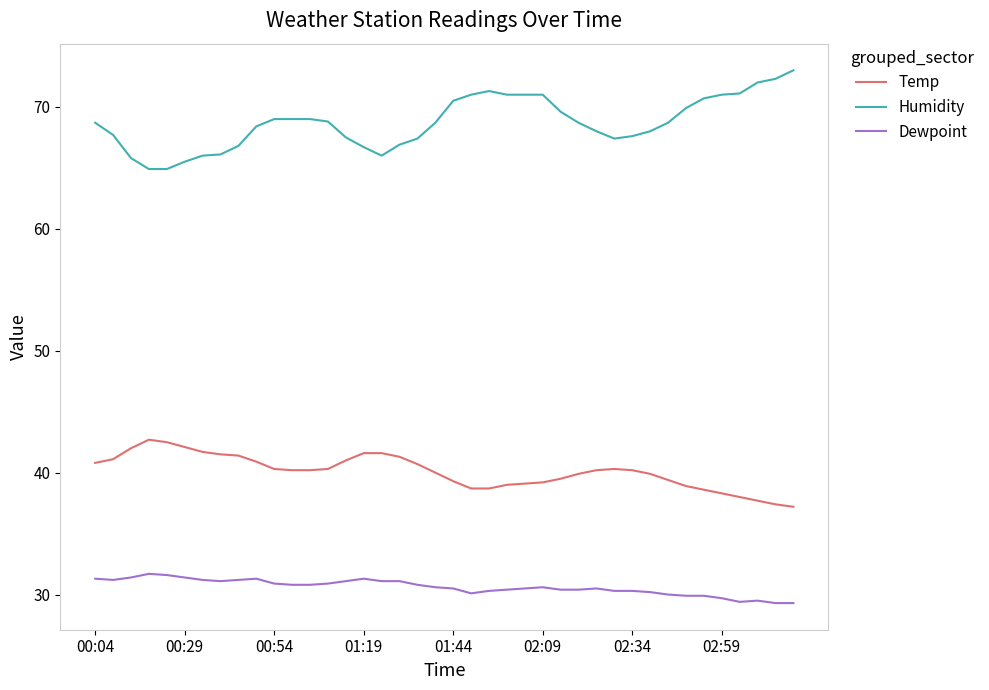

True or false: Humidity and Dewpoint intersect in this chart.

False